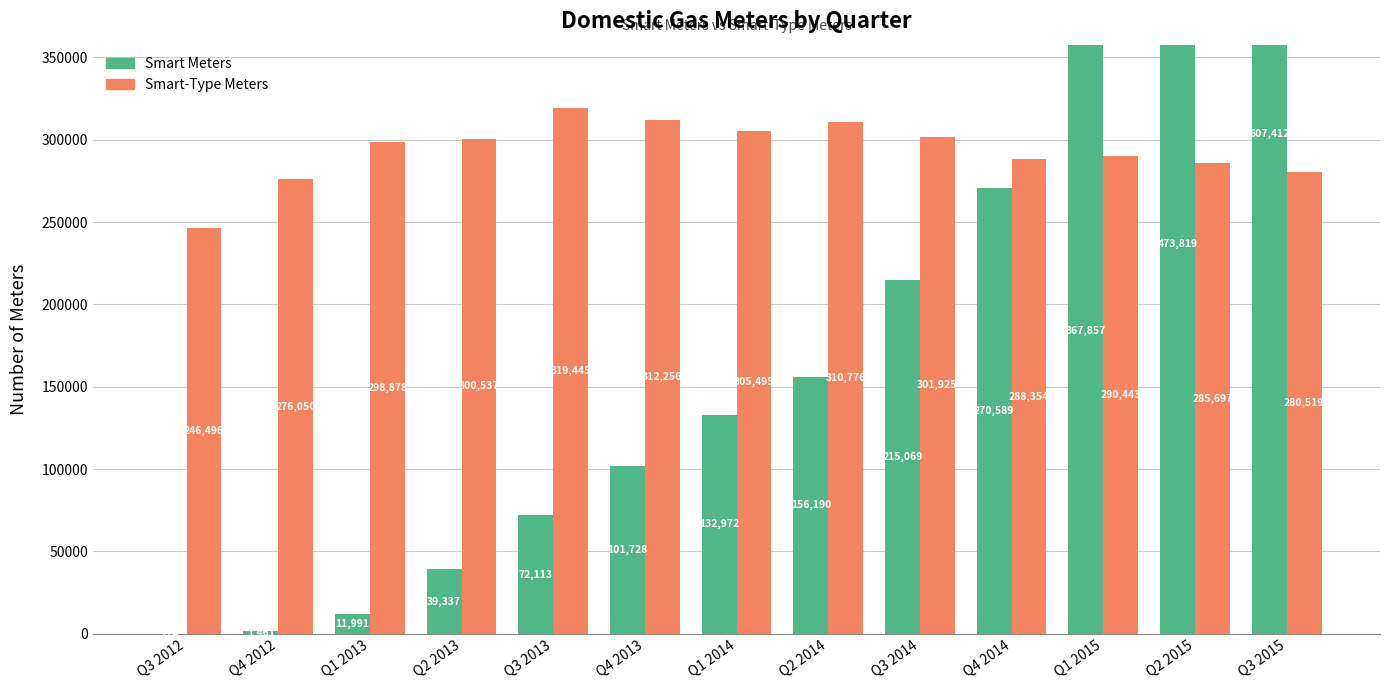

Read the Smart-Type Meters value at Q1 2014, to the nearest 50.

305500